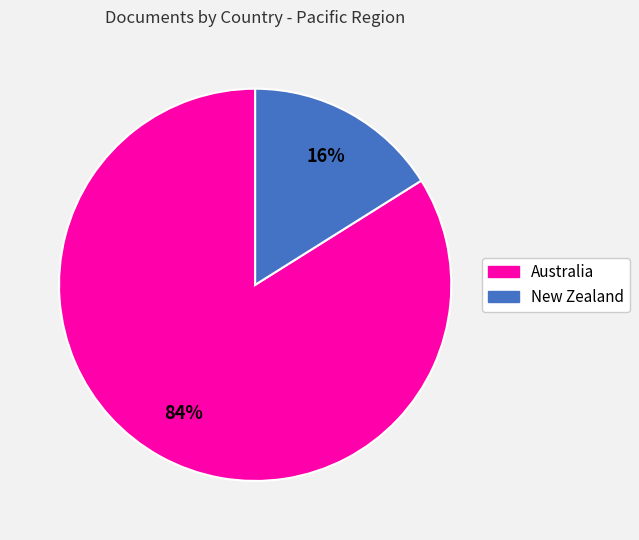

Is the sum of New Zealand and Australia greater than half?

Yes